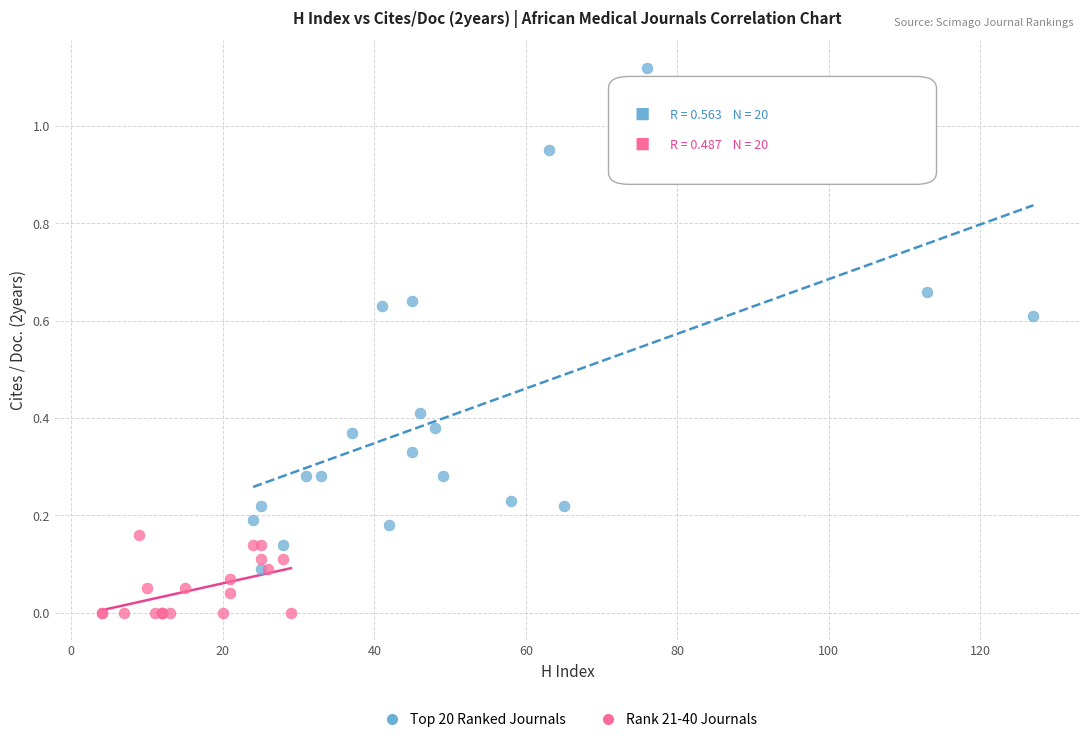

Which series reaches the maximum Y coordinate?

Top 20 Ranked Journals